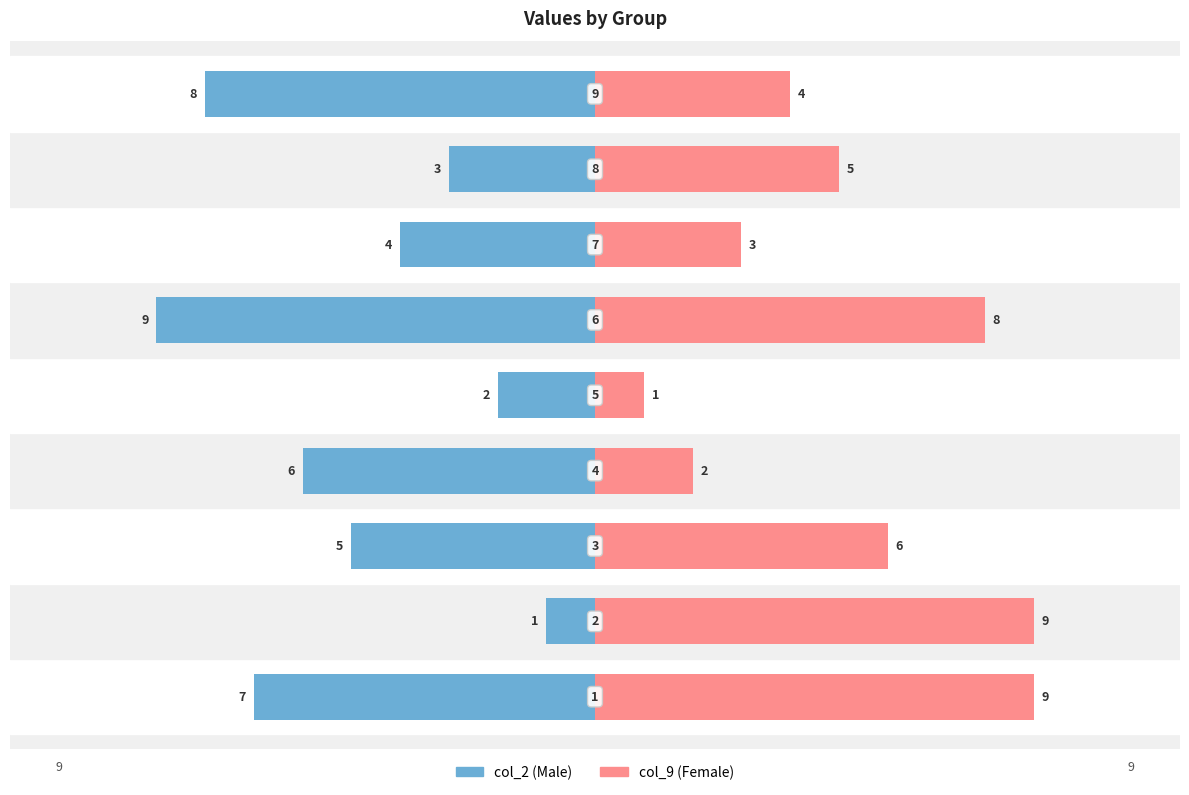

Count the number of categories in the chart.

9